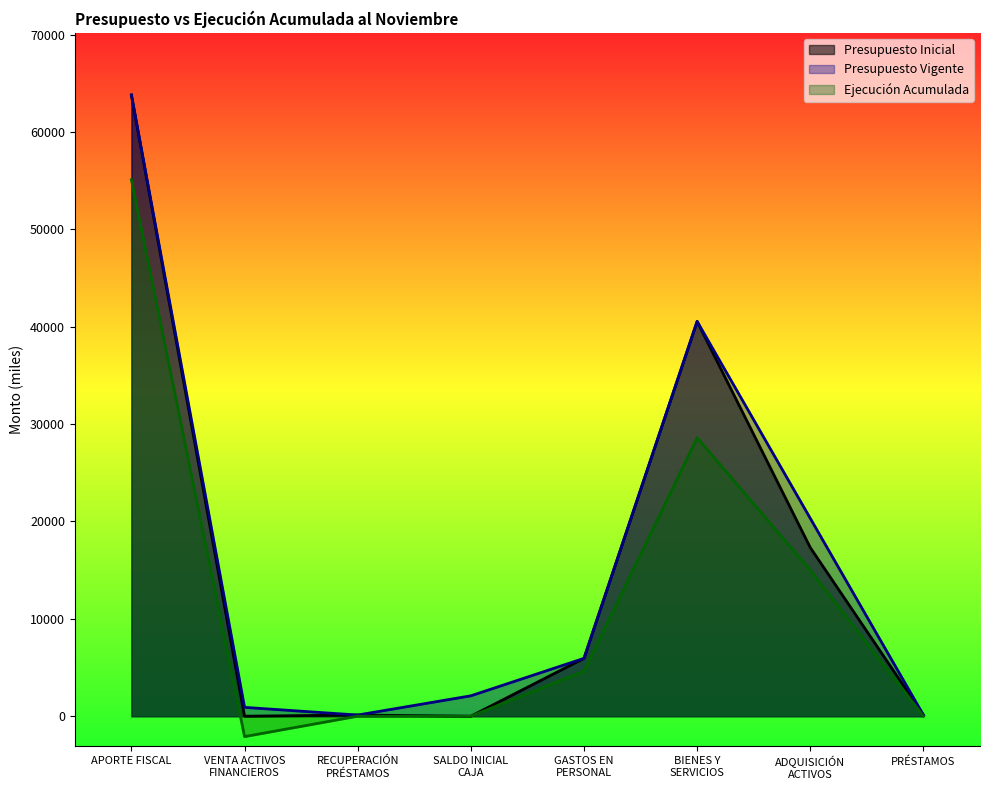

The Ejecución Acumulada series shows 15005 at ADQUISICIÓN
ACTIVOS. True or false?

True